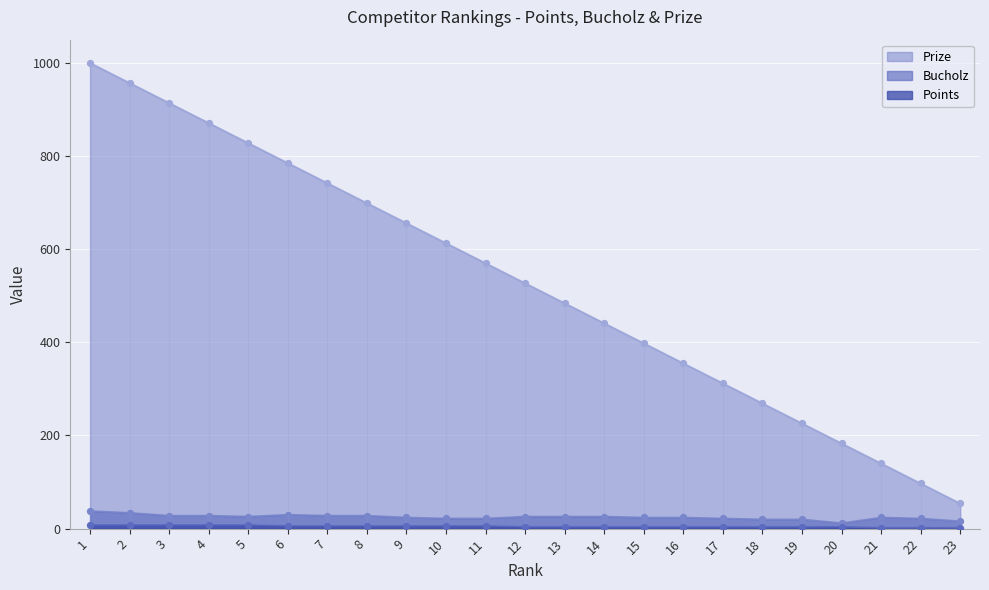

Which series contains the highest Y value?

Prize